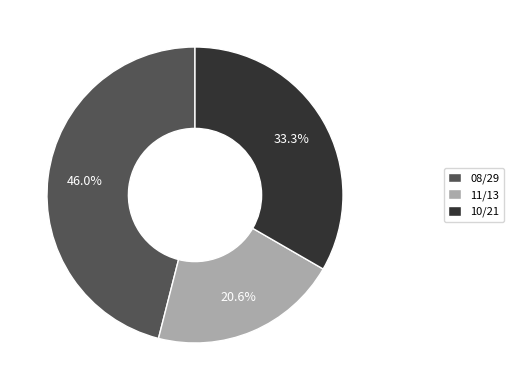

To the nearest percent, what is the combined percentage of 11 and 10?

54%